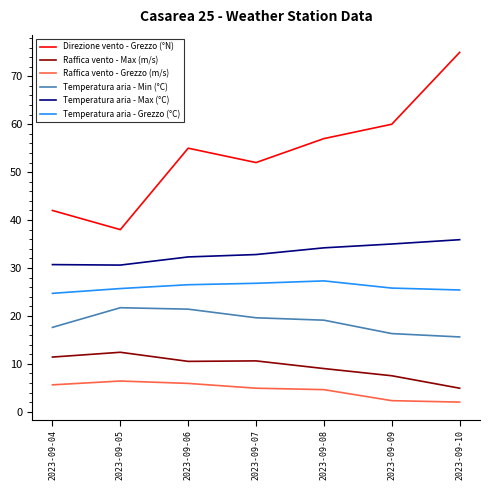

True or false: Temperatura aria - Grezzo (°C) and Temperatura aria - Max (°C) intersect in this chart.

False